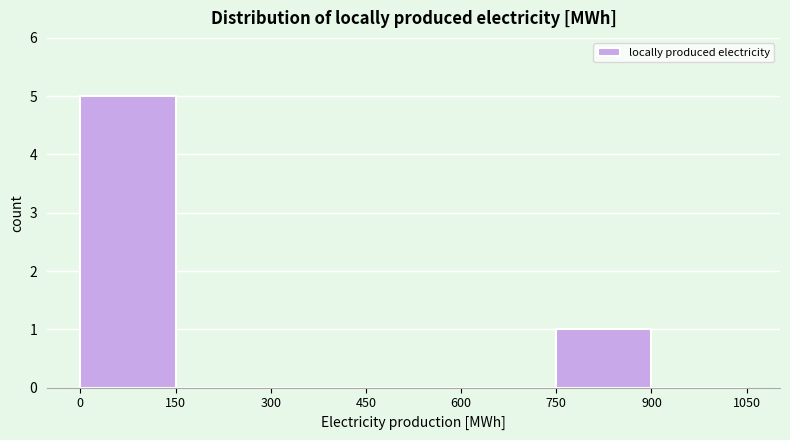

Over which range of the x-axis is the bar tallest?

0 to 150